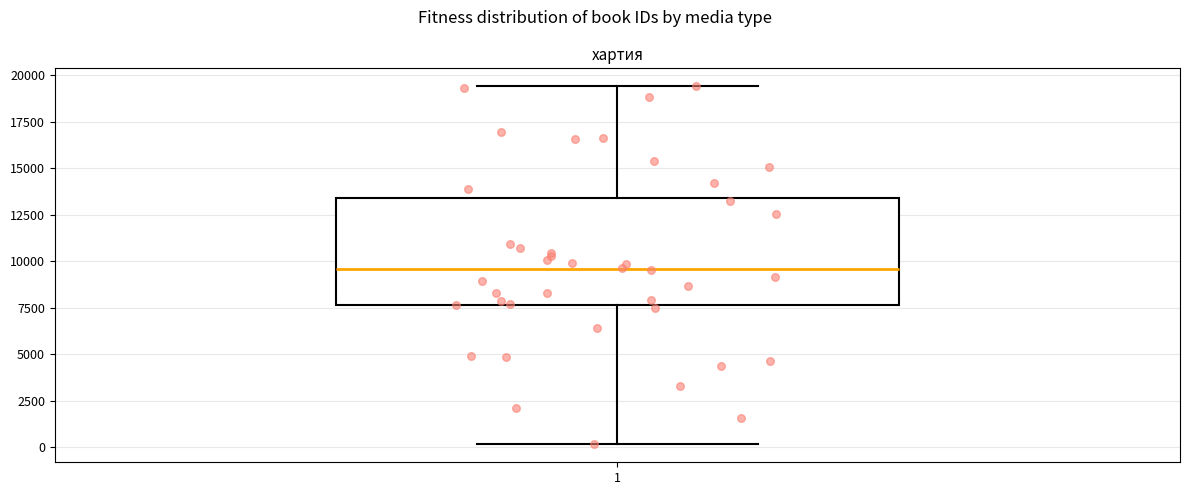

Where is the upper edge of the box at x = 1 on the y-axis? The values are not printed on the chart, so give them approximately, as read against the axis.

13500